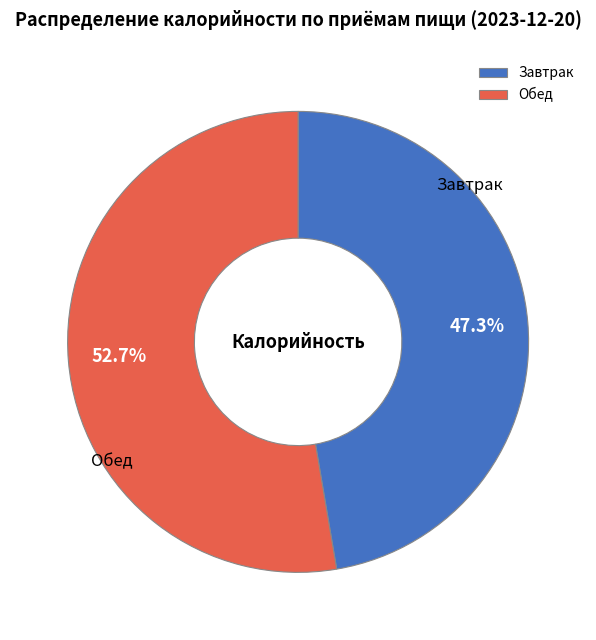

Which category has the biggest portion of the pie?

Обед